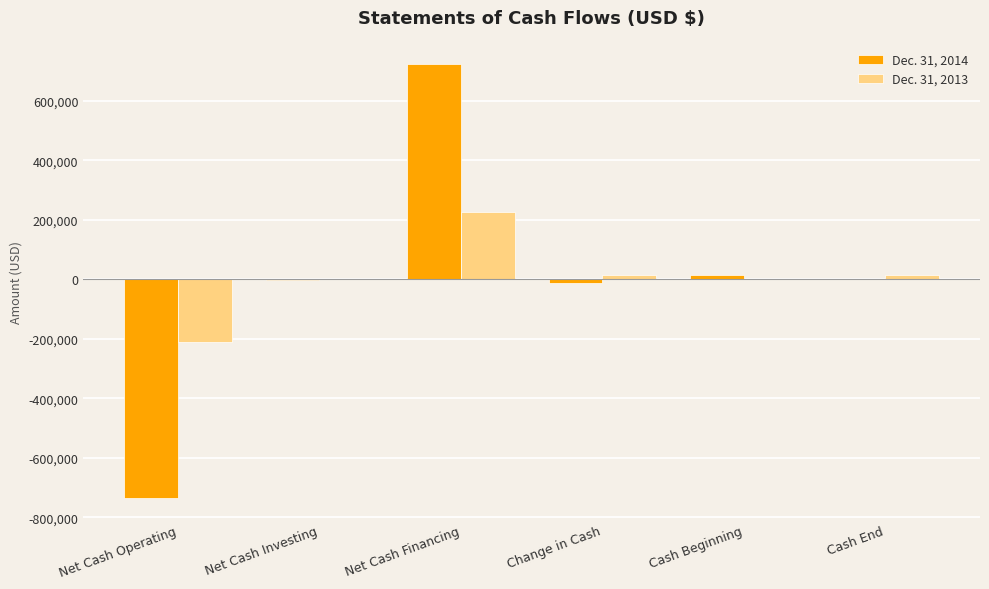

Which series has the widest spread of values?

Dec. 31, 2014